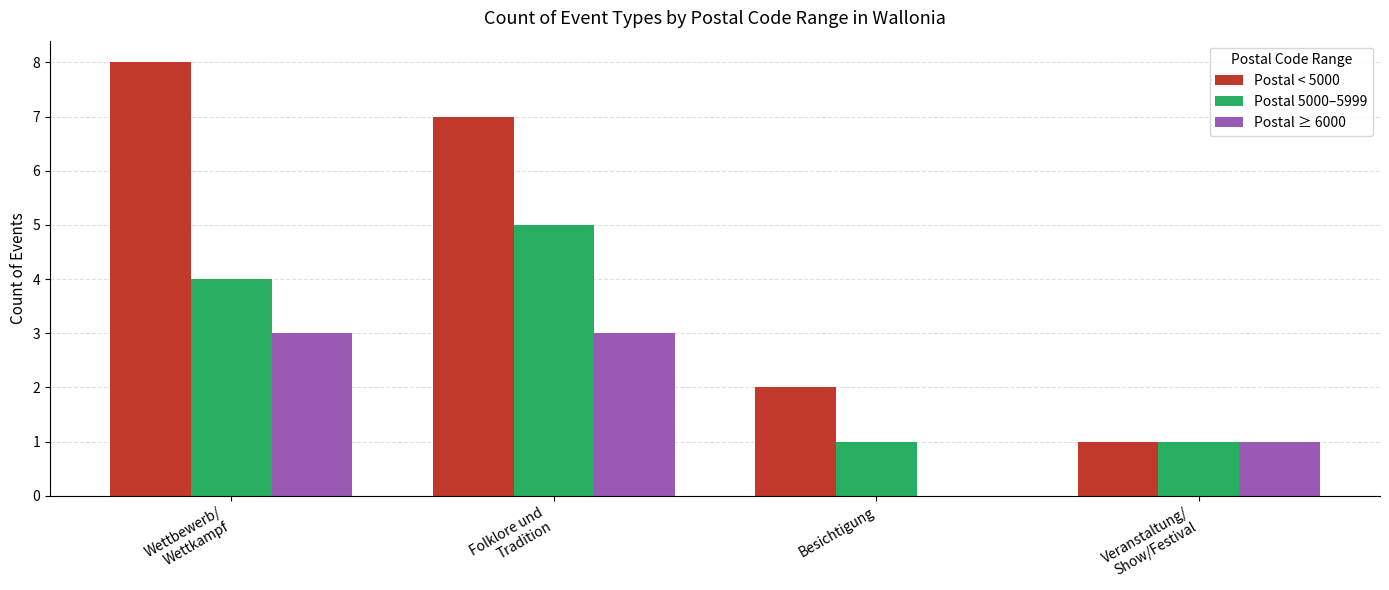

What is the difference between the Postal < 5000 values at Veranstaltung/
Show/Festival and Folklore und
Tradition?

6